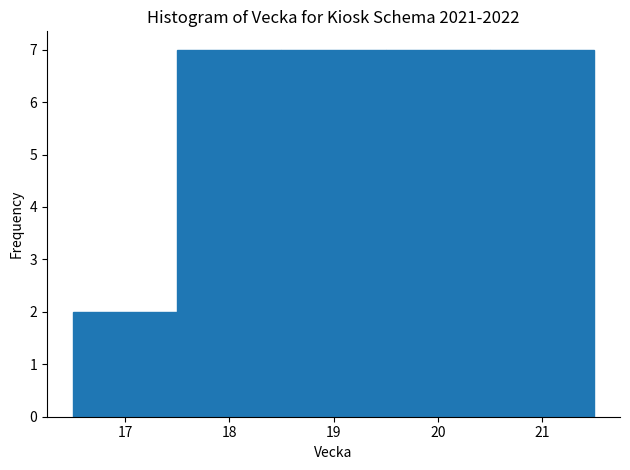

Reading left to right, transcribe this chart: for each bar, give the range it covers on the x-axis and its height. The values are not printed on the chart, so give them approximately, as read against the axis.

16.5 to 17.5: 2
17.5 to 18.5: 7
18.5 to 19.5: 7
19.5 to 20.5: 7
20.5 to 21.5: 7